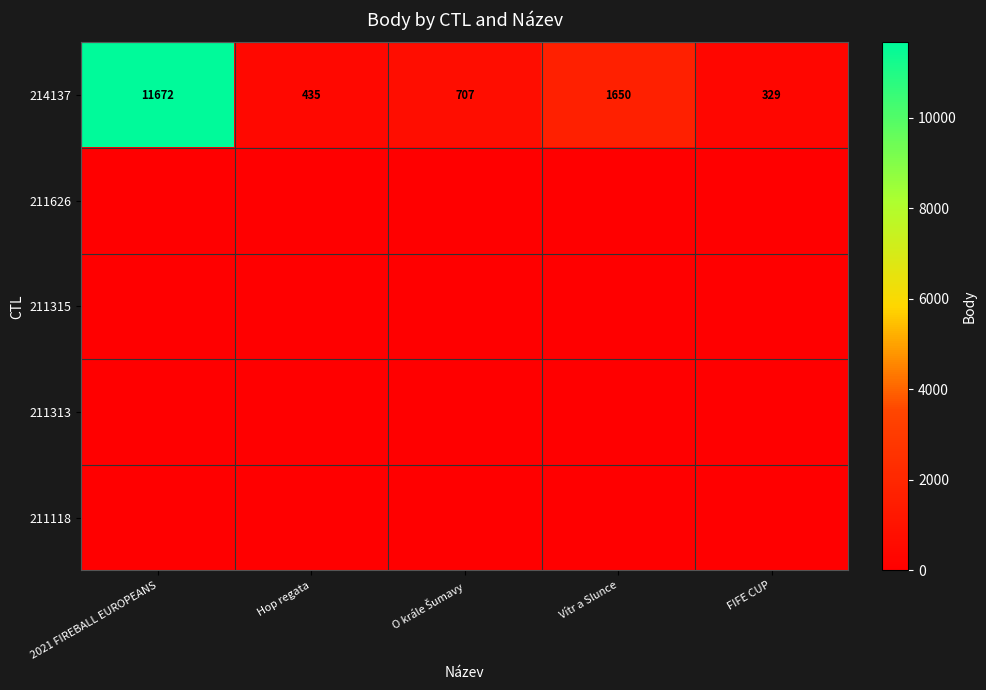

What is the highest value of the 214137 series?

11672